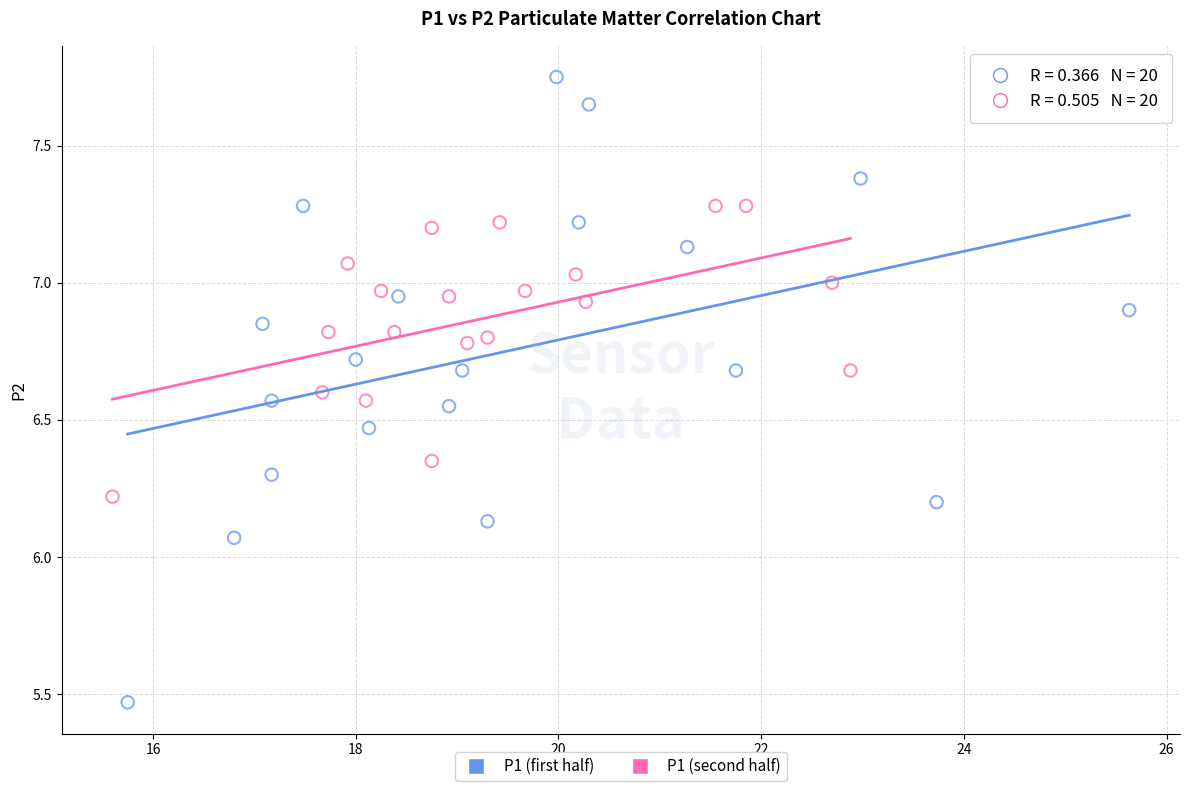

Which series contains the lowest Y value?

P1 (first half)